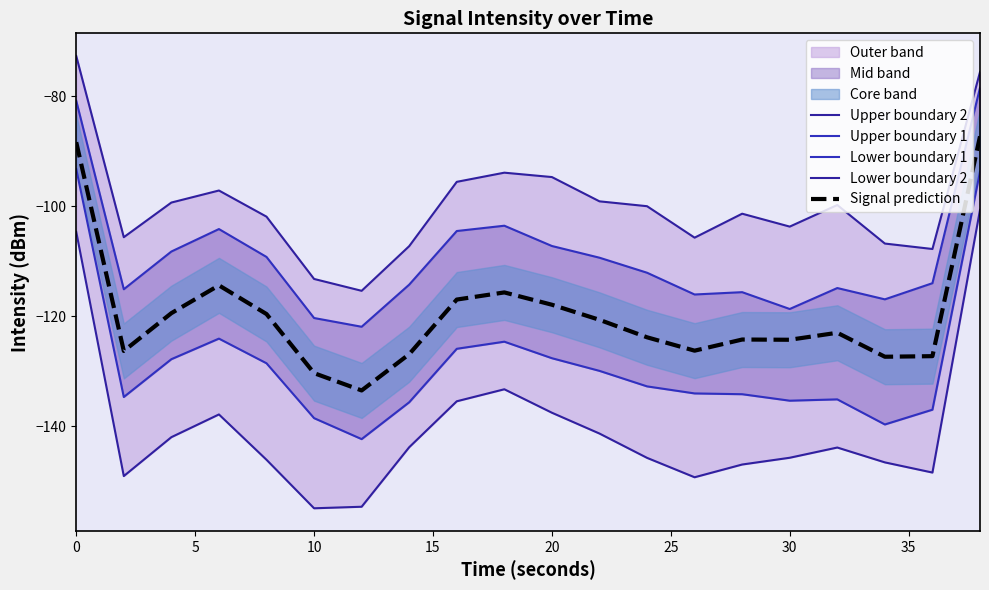

What is the highest value of the Signal prediction series?

-87.3